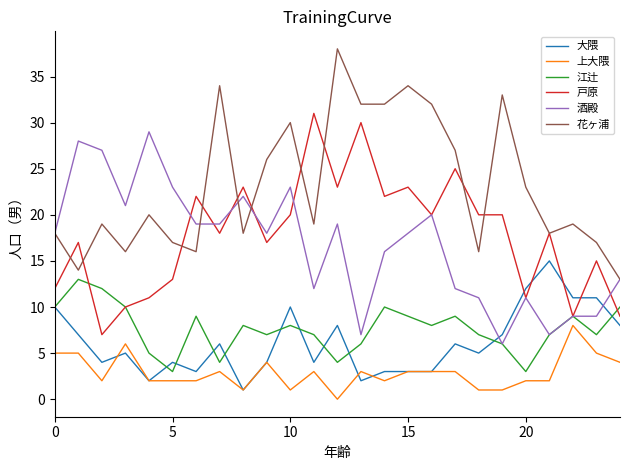

What is the sum of all 江辻 values?

191